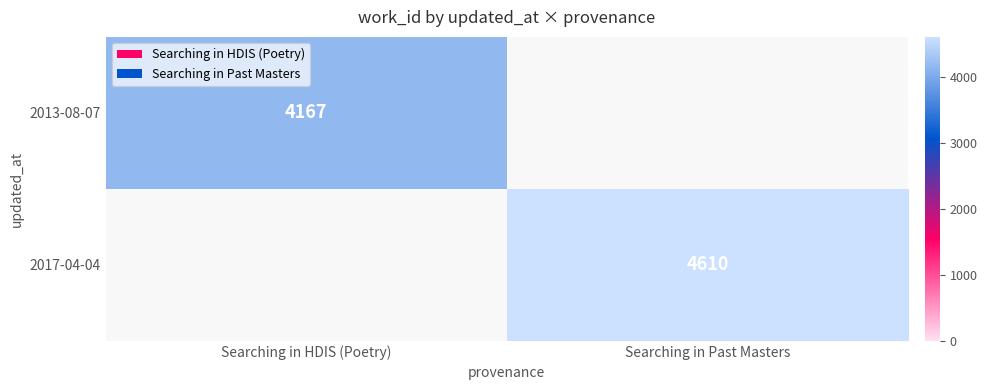

The 2017-04-04 series shows 4610 at Searching in Past Masters. True or false?

True